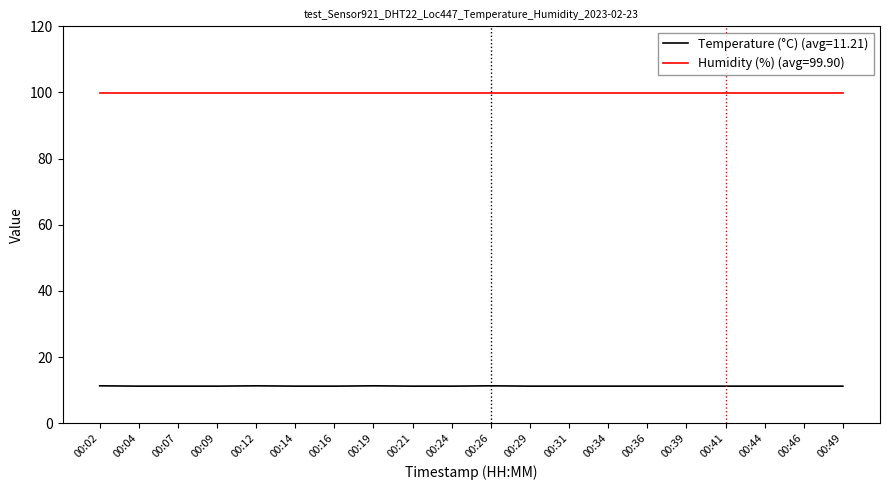

Does the chart display data point markers on the line(s)?

No